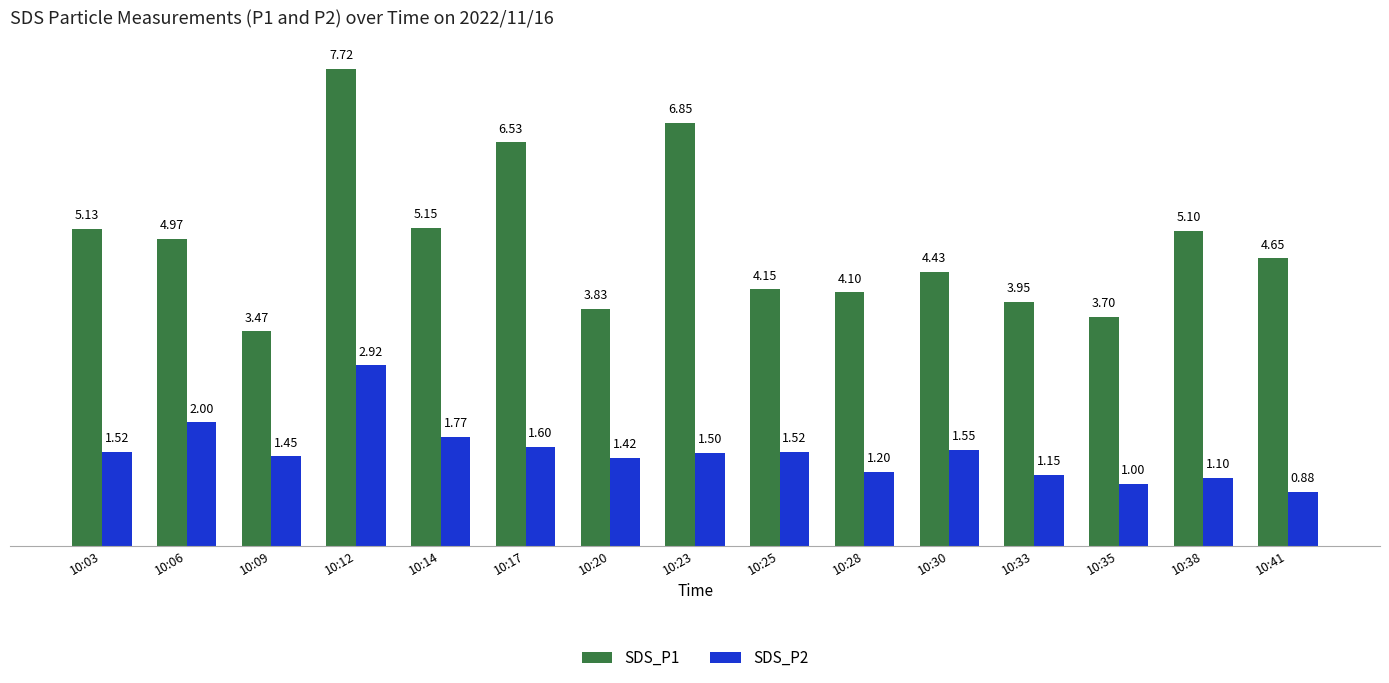

List the labels in order of SDS_P1 value, largest first.

10:12, 10:23, 10:17, 10:14, 10:03, 10:38, 10:06, 10:41, 10:30, 10:25, 10:28, 10:33, 10:20, 10:35, 10:09